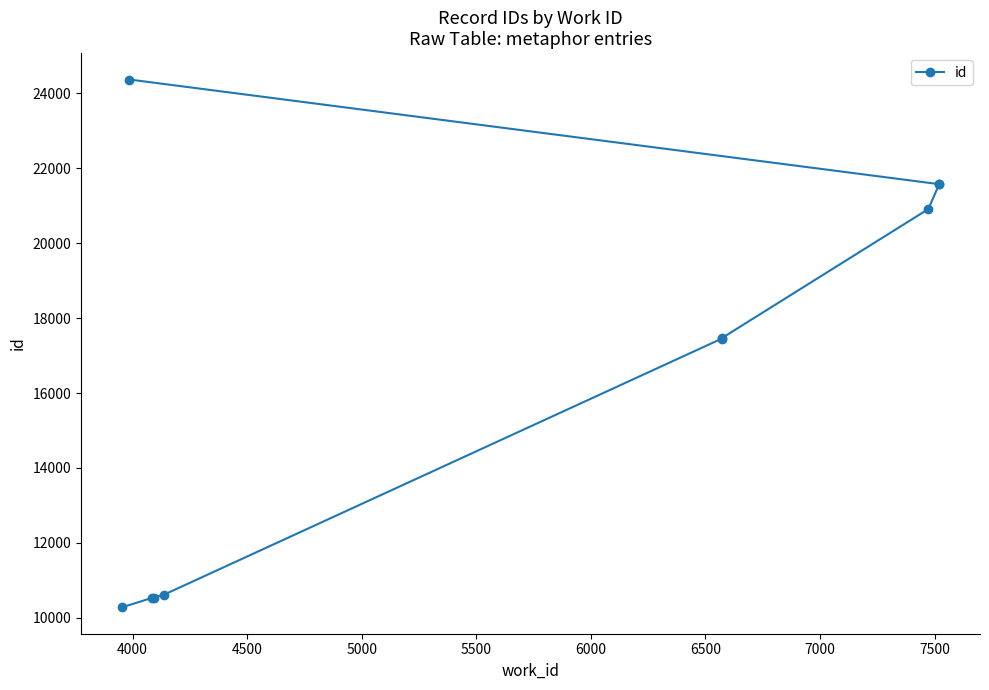

What is the difference between the maximum and minimum values?

14093